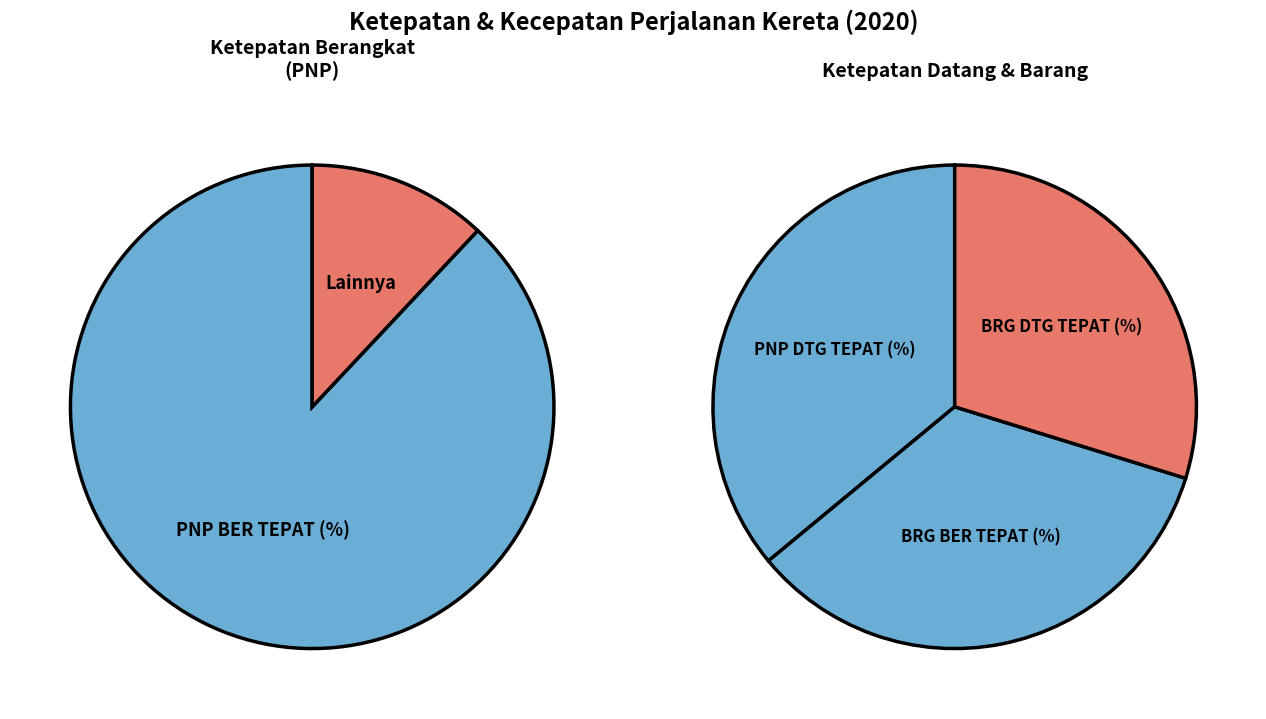

Which slice is the largest?

PNP BER TEPAT (%)